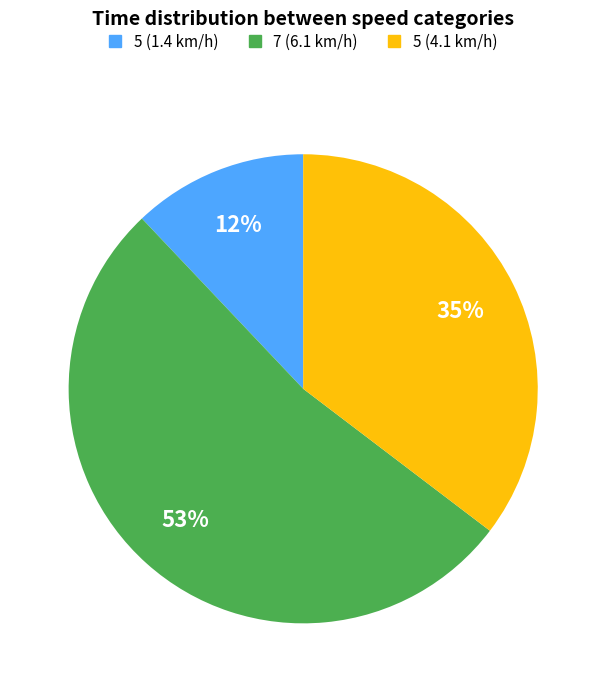

Combined, do 5 (4.1 km/h) and 7 (6.1 km/h) account for over 50%?

Yes